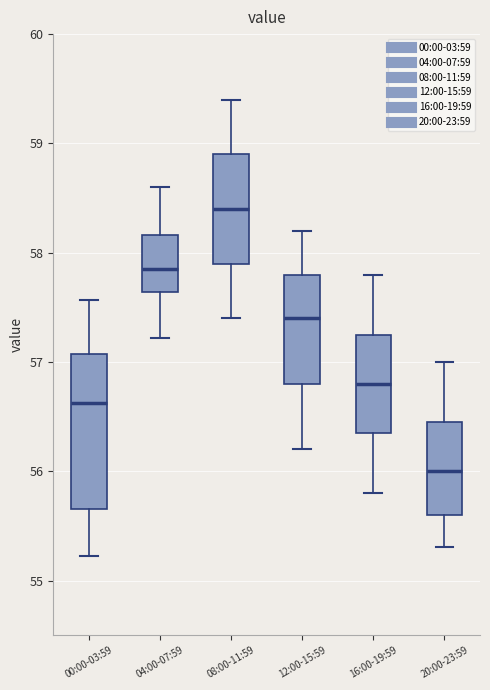

Which box has the highest median line?

08:00-11:59